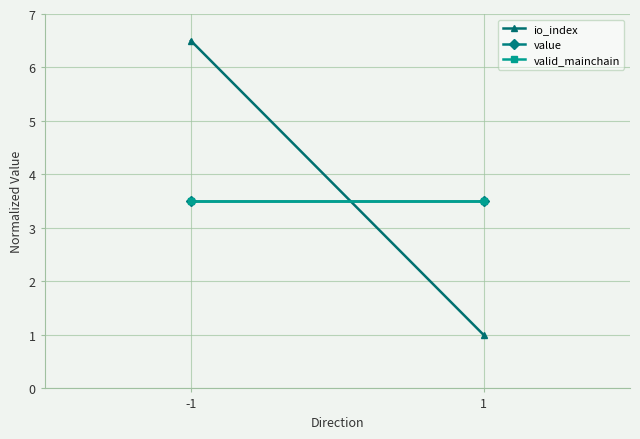

Where is io_index nearest to the value 3?

1